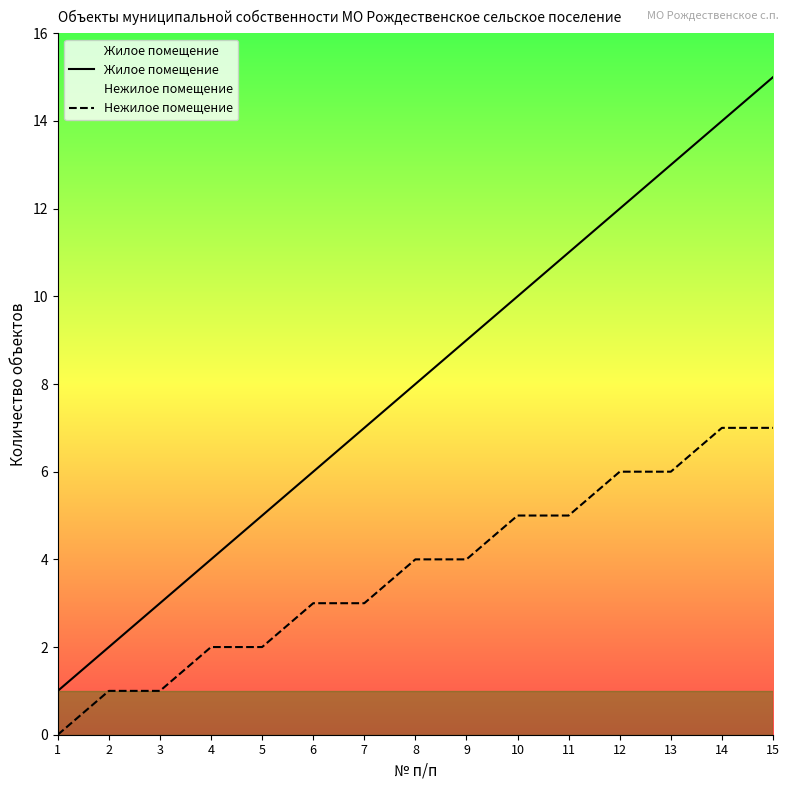

List the series in order of their overall mean, highest first.

Жилое помещение, Нежилое помещение